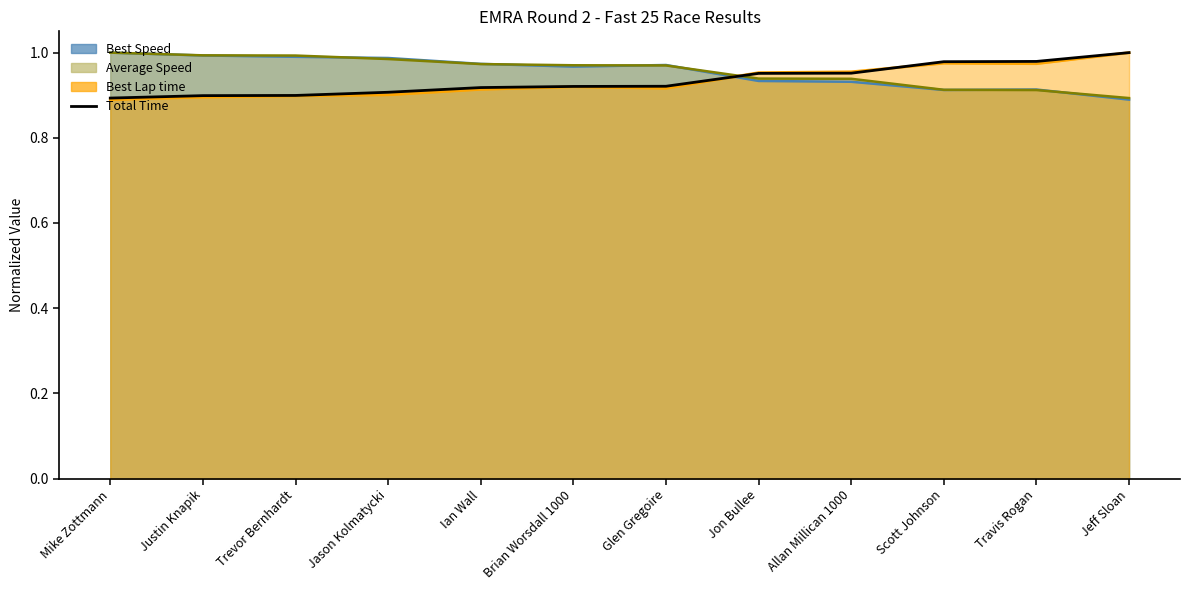

What is the maximum value shown in the chart?

1.0